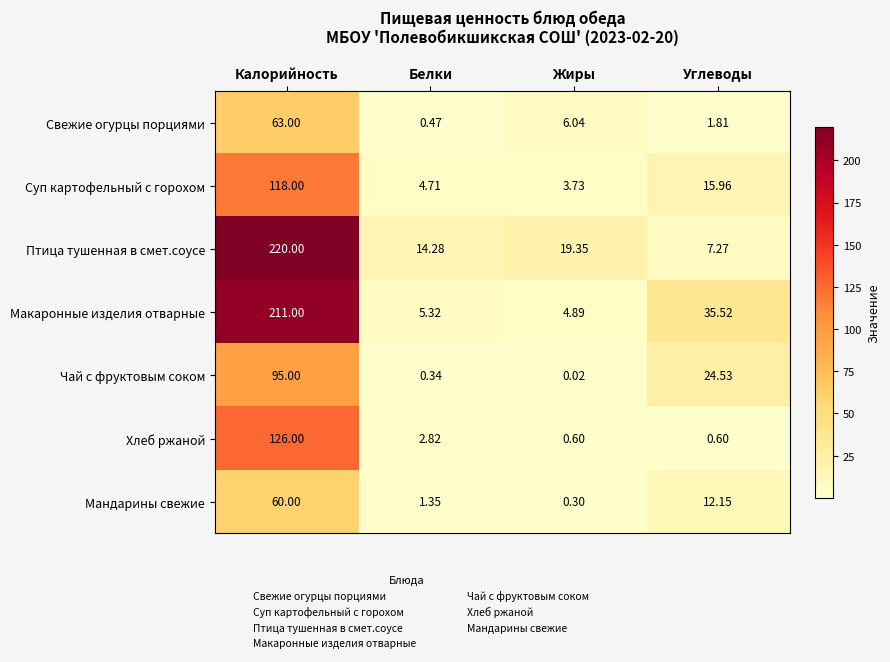

Which series has the largest total across all categories?

Птица тушенная в смет.соусе